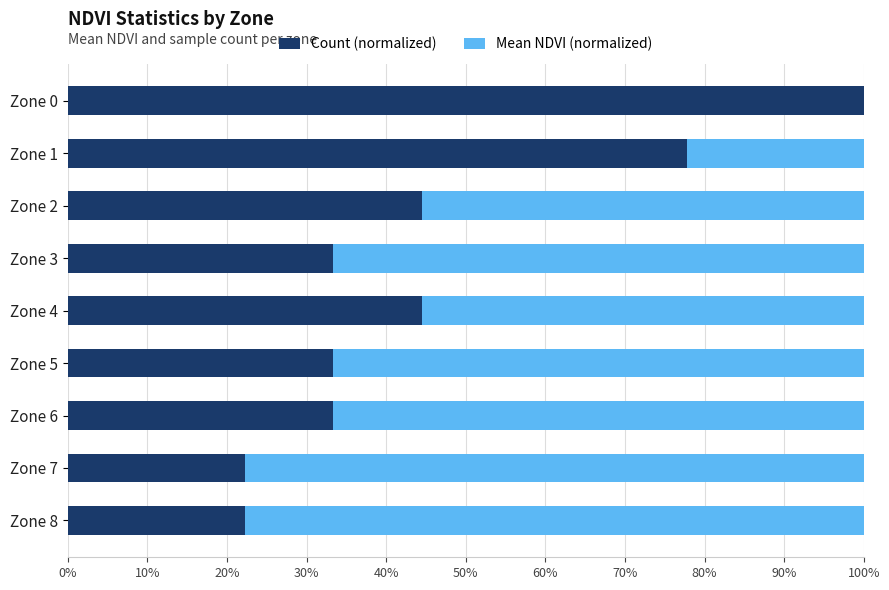

What are all the series names shown in the legend?

Count (normalized), Mean NDVI (normalized)